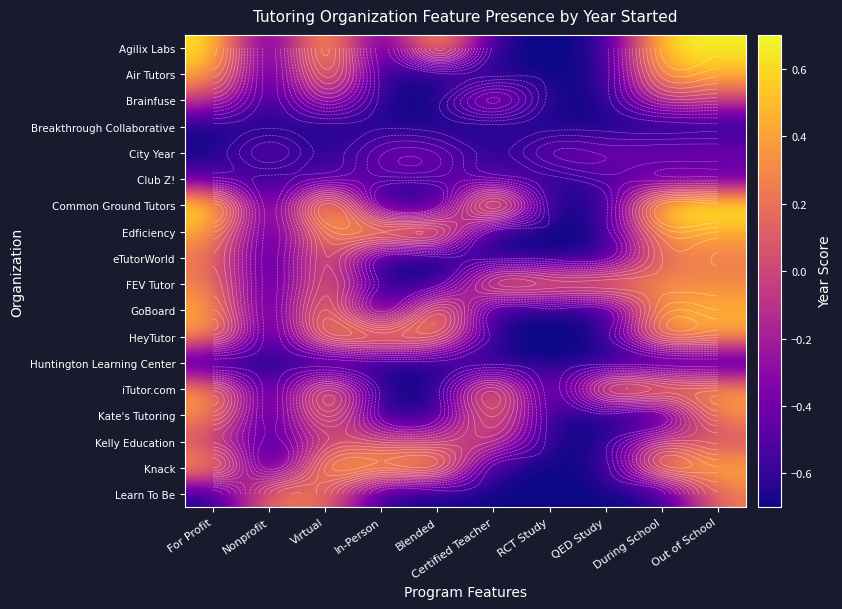

Which series changed the most between Certified Teacher and RCT Study?

Common Ground Tutors